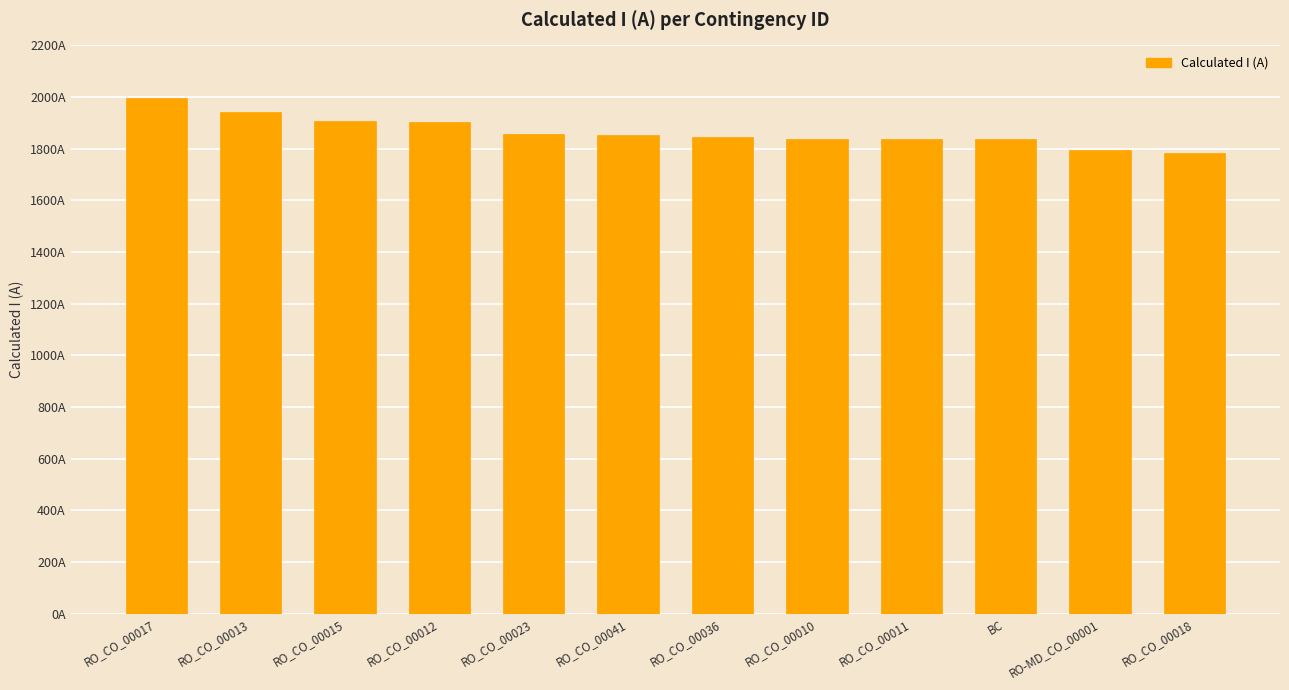

Does the chart contain any negative values?

No